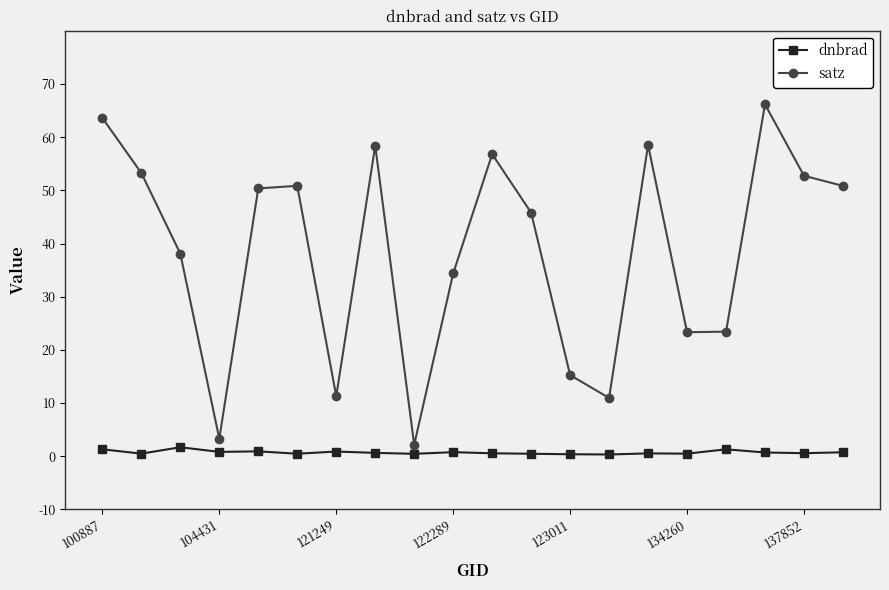

How many interior local valleys does the satz series have?

5